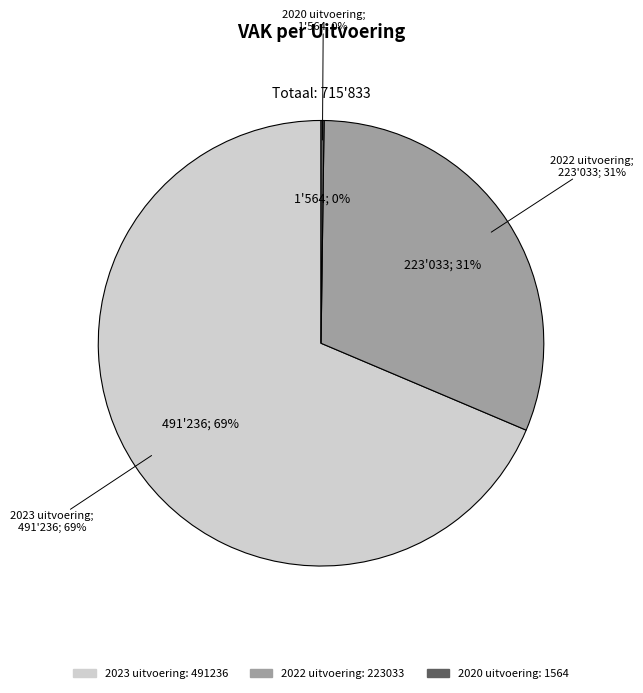

Rank the categories by value from lowest to highest.

2020 uitvoering, 2022 uitvoering, 2023 uitvoering